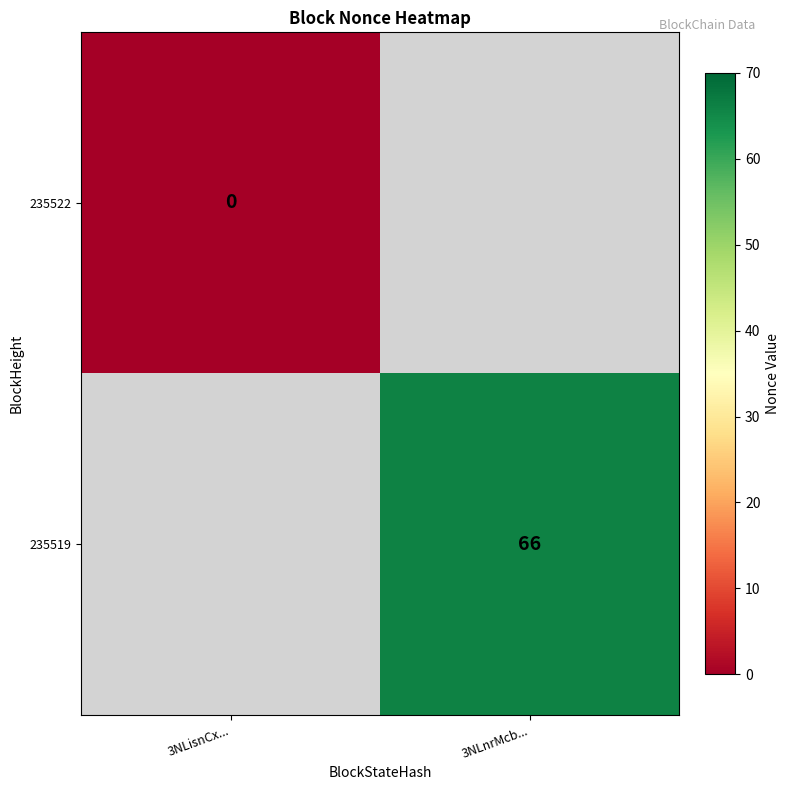

Is it true that 235519 equals 105 at 3NLnrMcb...?

False